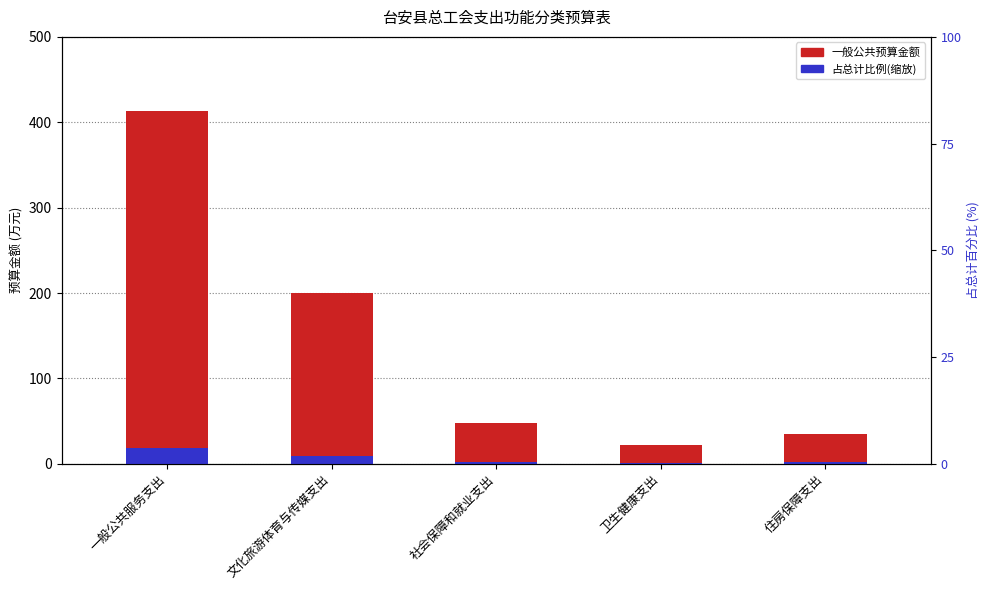

What is the sum of the 占总计比例(缩放) values at 卫生健康支出 and 一般公共服务支出?

20.0